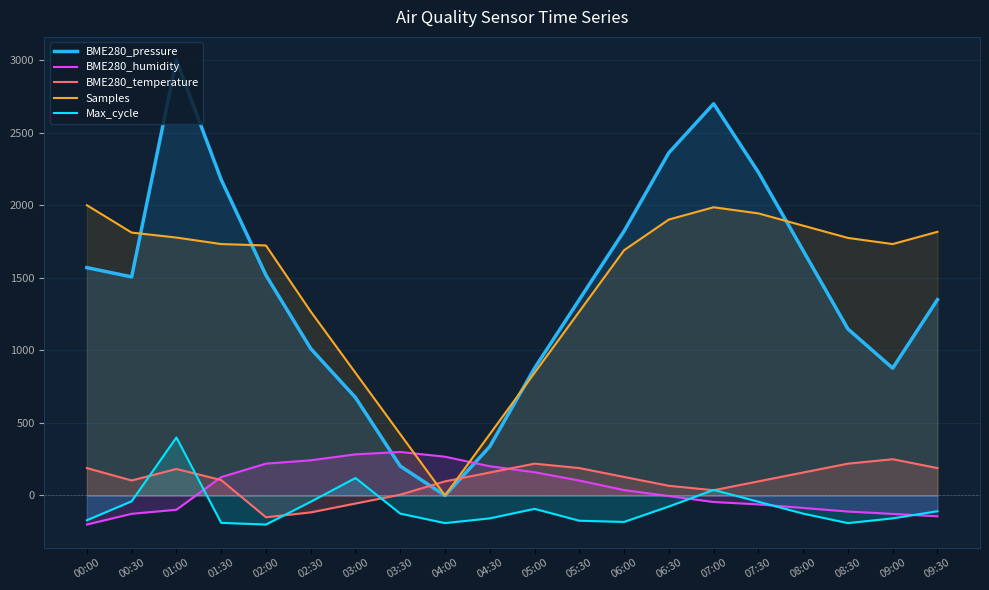

Rank the series at 09:00 from highest to lowest value.

Samples, BME280_pressure, BME280_temperature, BME280_humidity, Max_cycle